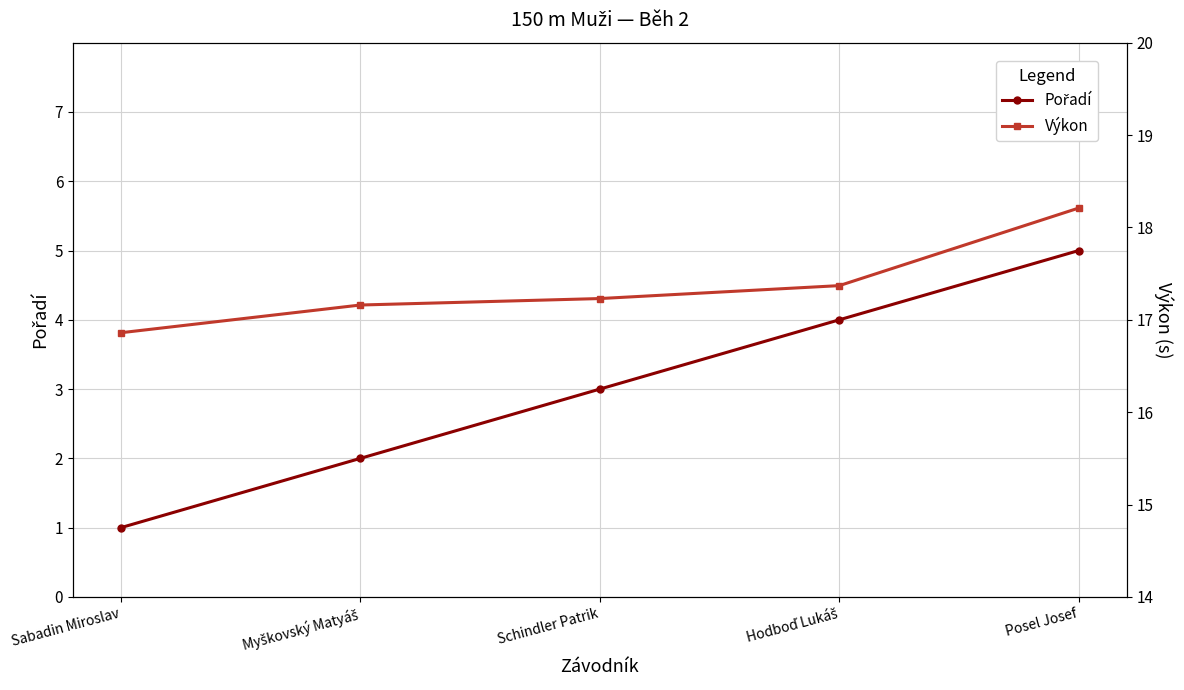

What is the sum of the Výkon values at Myškovský Matyáš and Schindler Patrik?

34.4